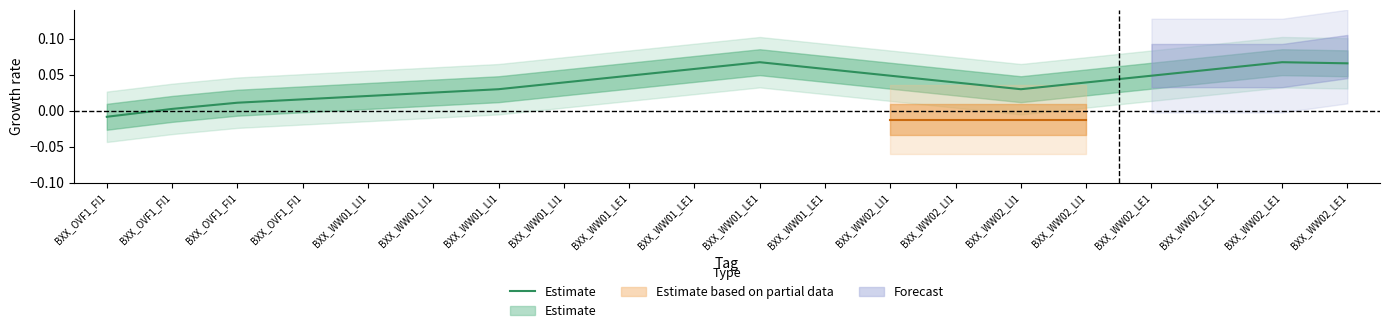

What is the difference between the maximum and second lowest values?

0.1